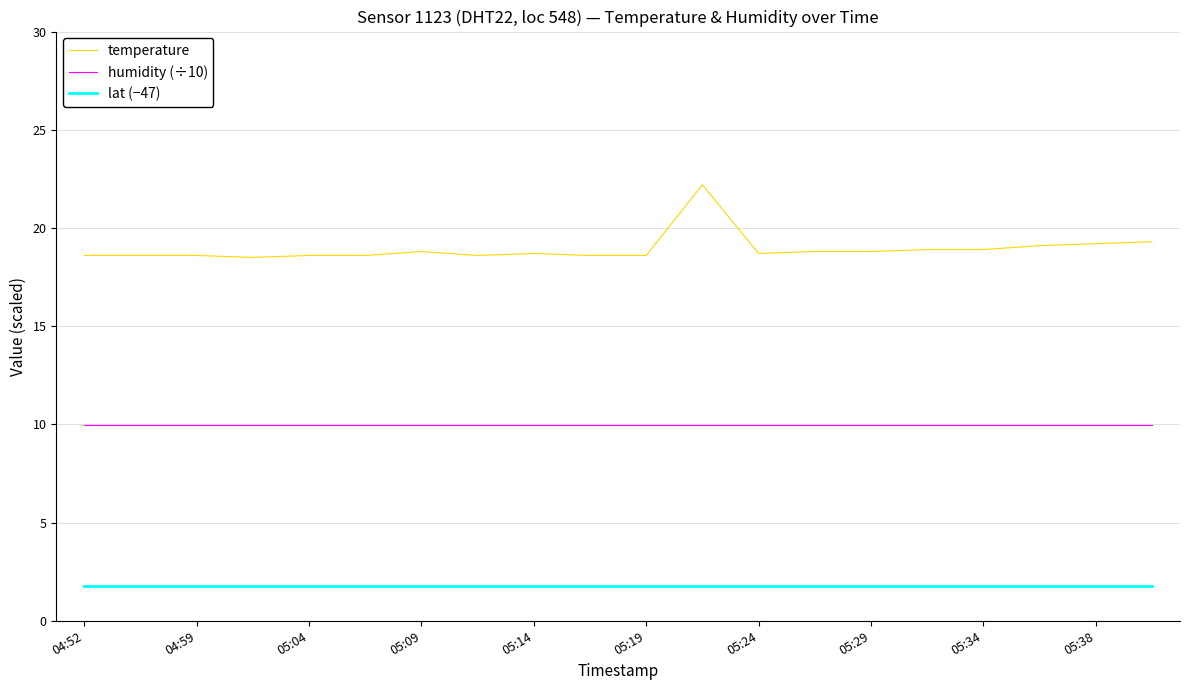

True or false: humidity (÷10) and lat (−47) intersect in this chart.

False